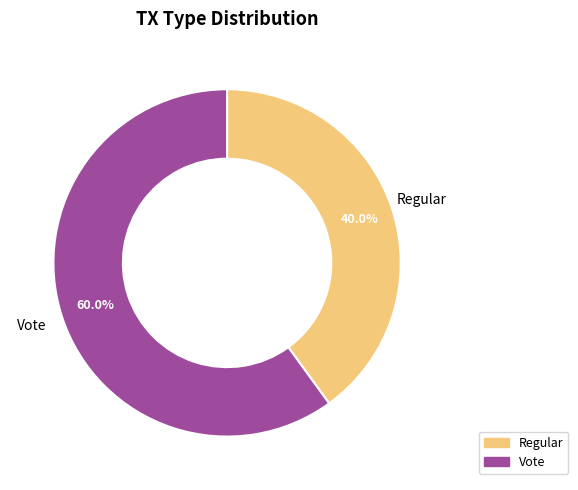

To the nearest percent, what is the combined percentage of Vote and Regular?

100%